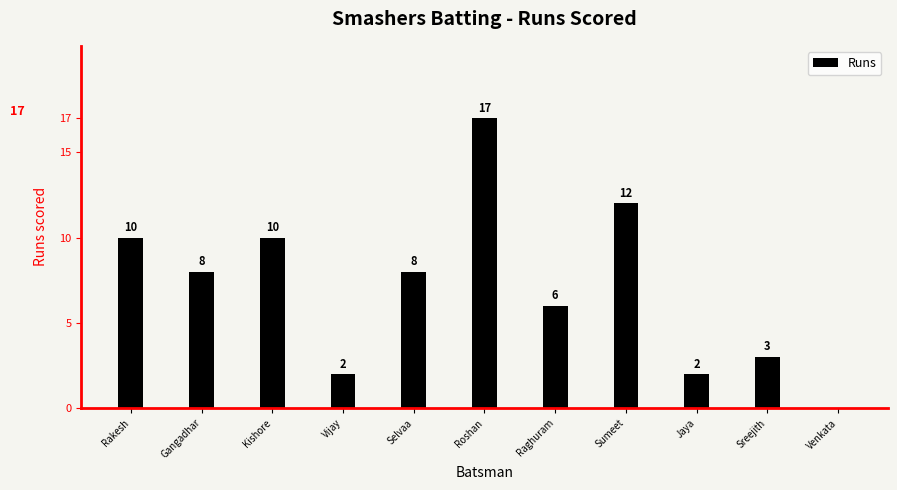

How many values are above zero?

10